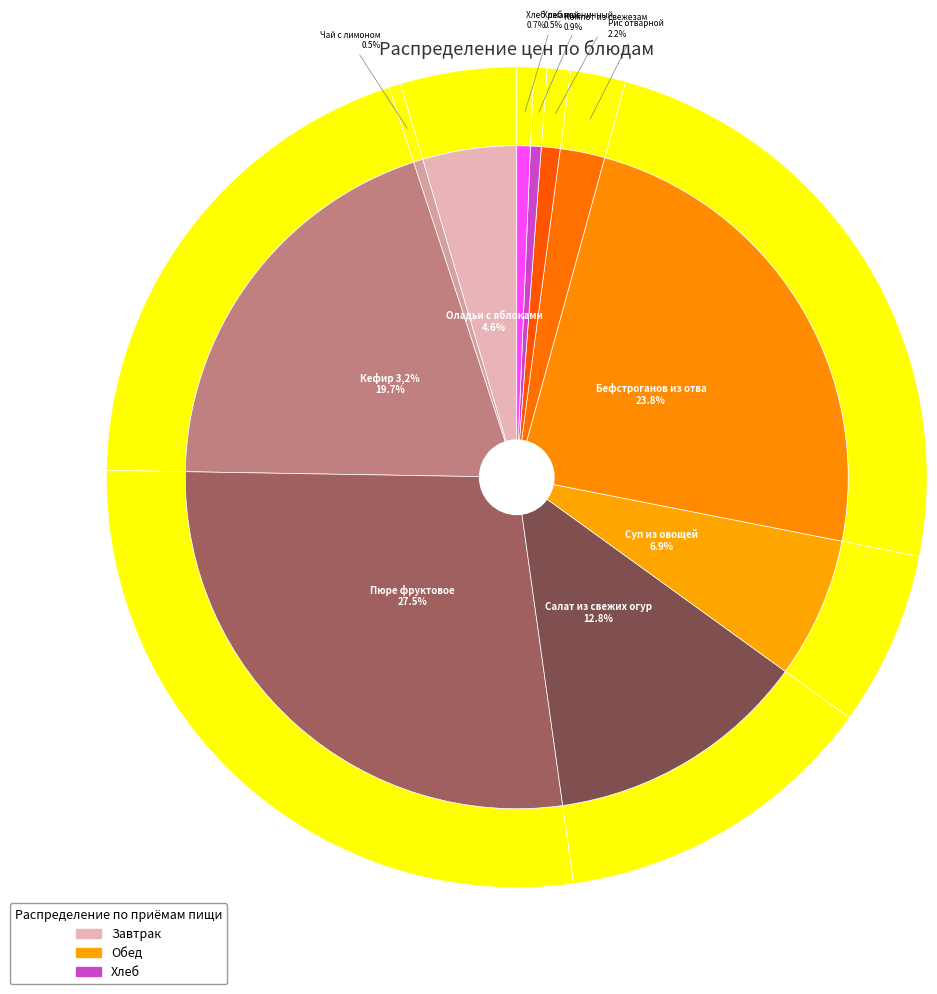

To the nearest percent, what is the difference between the Бефстроганов из отварного мяса and Рис отварной slice percentages?

22%